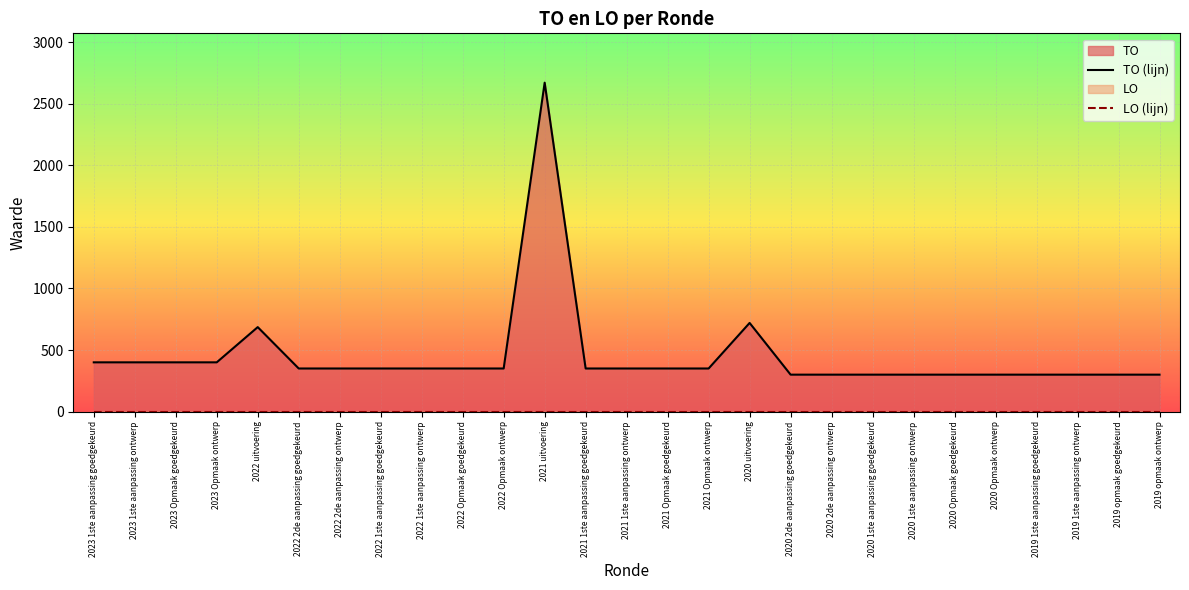

Reading left to right, transcribe all the data shown in this chart.

TO (lijn): 2023 1ste aanpassing goedgekeurd=400	2023 1ste aanpassing ontwerp=400	2023 Opmaak goedgekeurd=400	2023 Opmaak ontwerp=400	2022 uitvoering=686	2022 2de aanpassing goedgekeurd=350	2022 2de aanpassing ontwerp=350	2022 1ste aanpassing goedgekeurd=350	2022 1ste aanpassing ontwerp=350	2022 Opmaak goedgekeurd=350	2022 Opmaak ontwerp=350	2021 uitvoering=2671	2021 1ste aanpassing goedgekeurd=350	2021 1ste aanpassing ontwerp=350	2021 Opmaak goedgekeurd=350	2021 Opmaak ontwerp=350	2020 uitvoering=720	2020 2de aanpassing goedgekeurd=300	2020 2de aanpassing ontwerp=300	2020 1ste aanpassing goedgekeurd=300	2020 1ste aanpassing ontwerp=300	2020 Opmaak goedgekeurd=300	2020 Opmaak ontwerp=300	2019 1ste aanpassing goedgekeurd=300	2019 1ste aanpassing ontwerp=300	2019 opmaak goedgekeurd=300	2019 opmaak ontwerp=300
LO (lijn): 2023 1ste aanpassing goedgekeurd=0	2023 1ste aanpassing ontwerp=0	2023 Opmaak goedgekeurd=0	2023 Opmaak ontwerp=0	2022 uitvoering=0	2022 2de aanpassing goedgekeurd=0	2022 2de aanpassing ontwerp=0	2022 1ste aanpassing goedgekeurd=0	2022 1ste aanpassing ontwerp=0	2022 Opmaak goedgekeurd=0	2022 Opmaak ontwerp=0	2021 uitvoering=0	2021 1ste aanpassing goedgekeurd=0	2021 1ste aanpassing ontwerp=0	2021 Opmaak goedgekeurd=0	2021 Opmaak ontwerp=0	2020 uitvoering=0	2020 2de aanpassing goedgekeurd=0	2020 2de aanpassing ontwerp=0	2020 1ste aanpassing goedgekeurd=0	2020 1ste aanpassing ontwerp=0	2020 Opmaak goedgekeurd=0	2020 Opmaak ontwerp=0	2019 1ste aanpassing goedgekeurd=0	2019 1ste aanpassing ontwerp=0	2019 opmaak goedgekeurd=0	2019 opmaak ontwerp=0